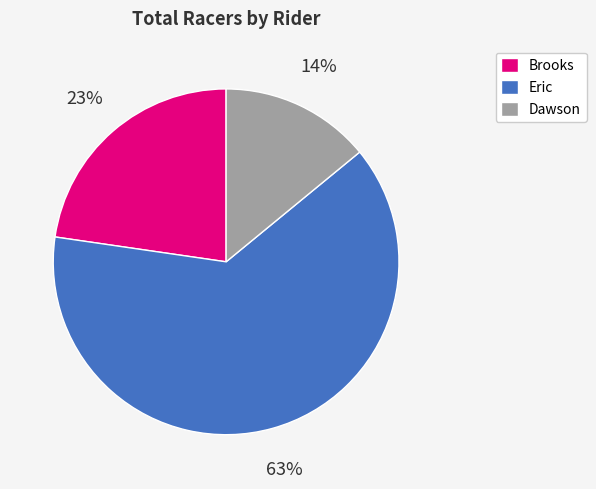

Does any single category account for the majority?

Yes